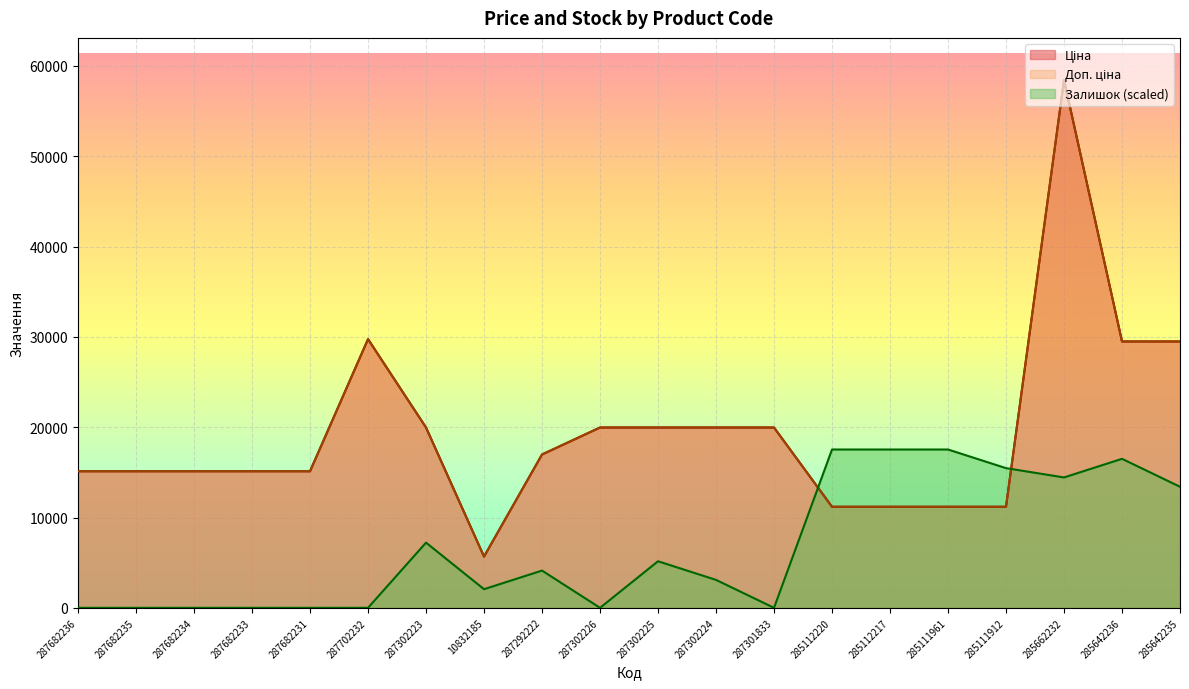

What is the label of the 6th point from the right?

285112217